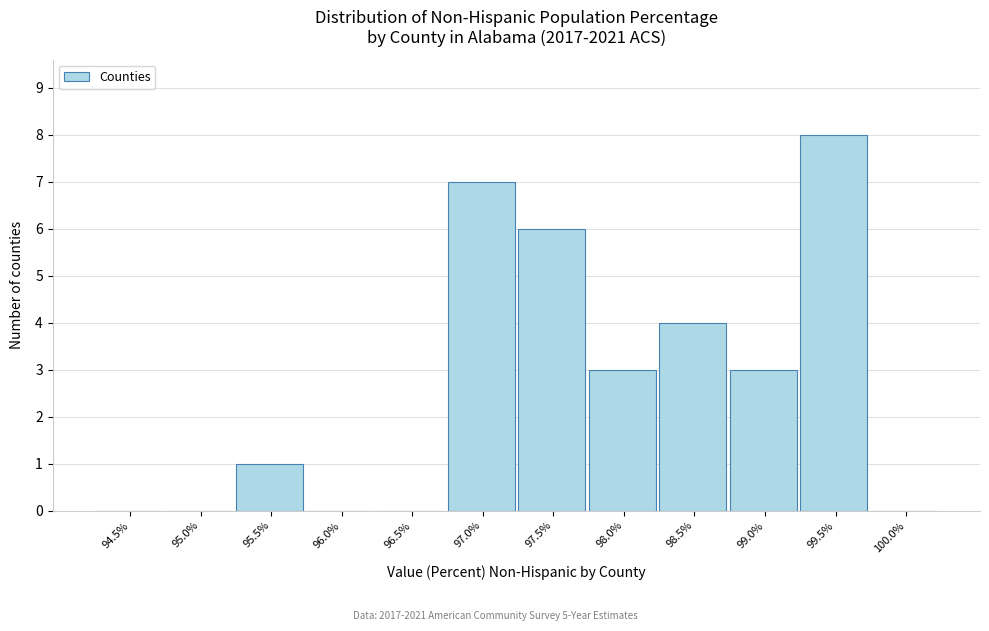

Reading left to right, what are all the values shown in this chart?

94.5%=0	95.0%=0	95.5%=1	96.0%=0	96.5%=0	97.0%=7	97.5%=6	98.0%=3	98.5%=4	99.0%=3	99.5%=8	100.0%=0